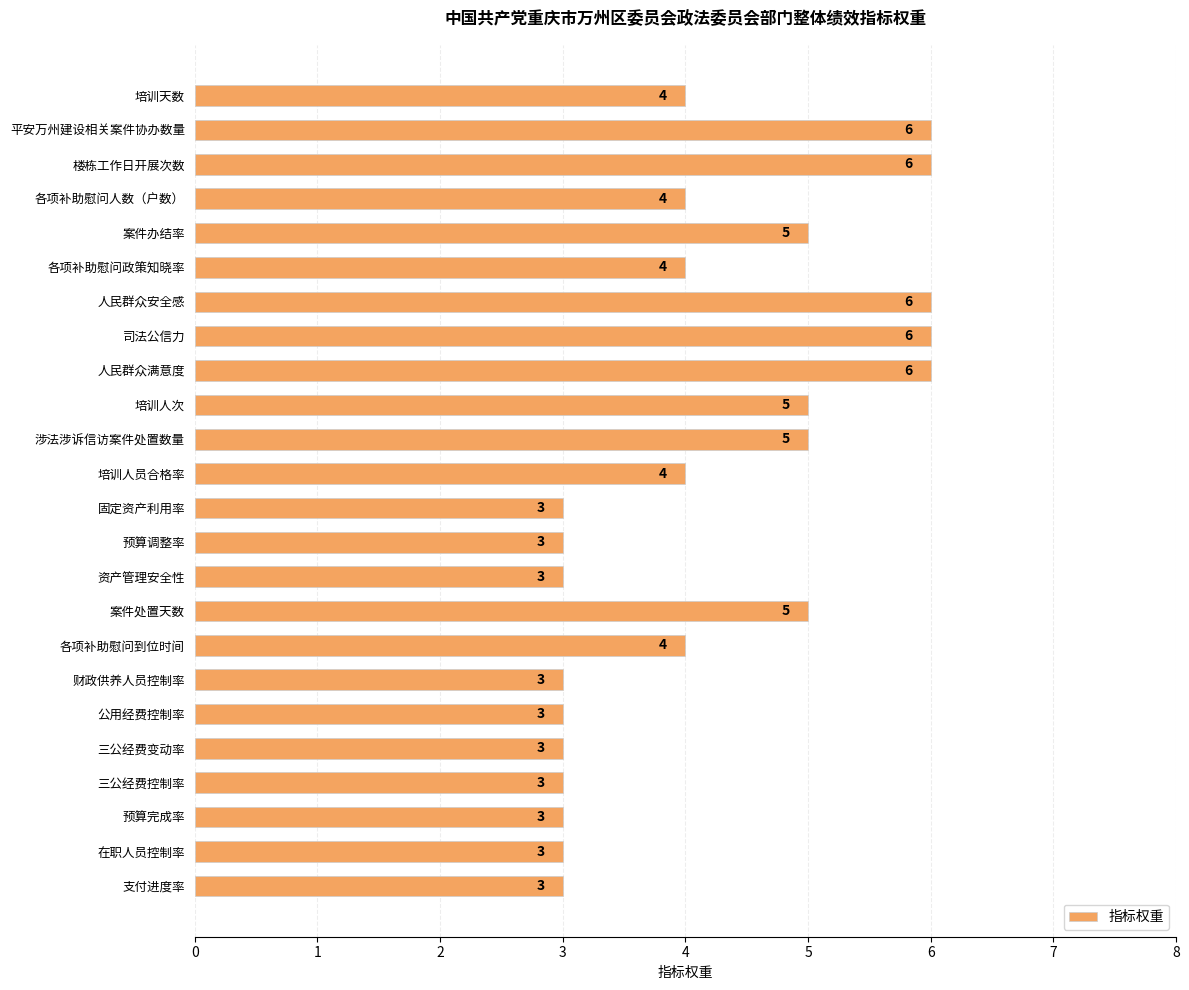

Is it true that the value at 人民群众安全感 is 9?

False